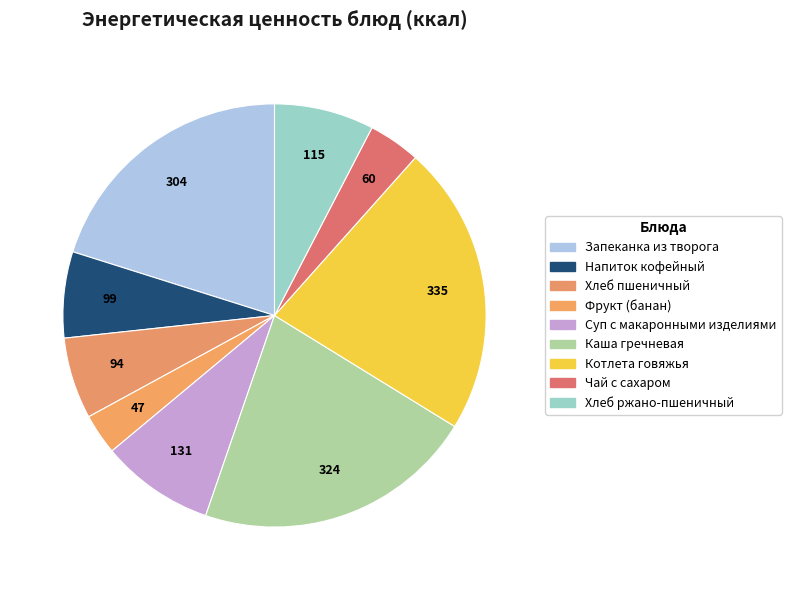

The Суп с макаронными изделиями slice represents 9% of the pie. True or false?

True